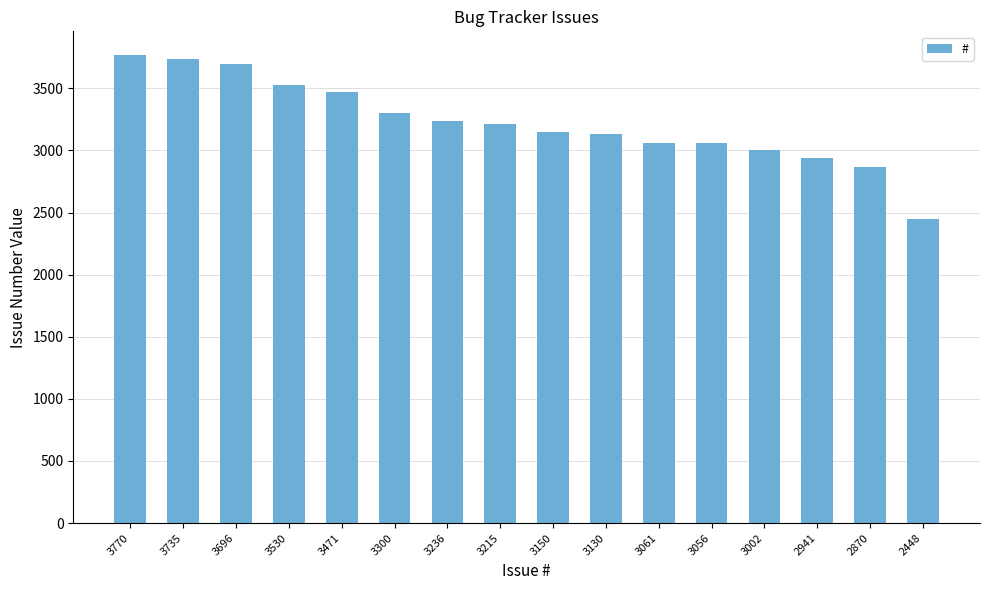

What is the difference between the values at 3061 and 3770?

709